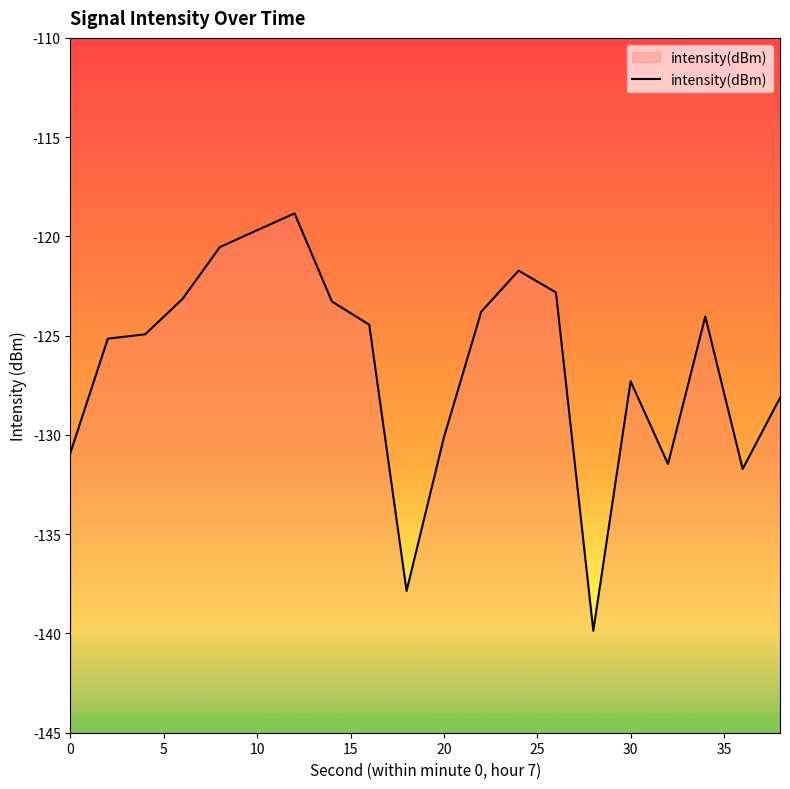

What is the smallest value displayed?

-139.9